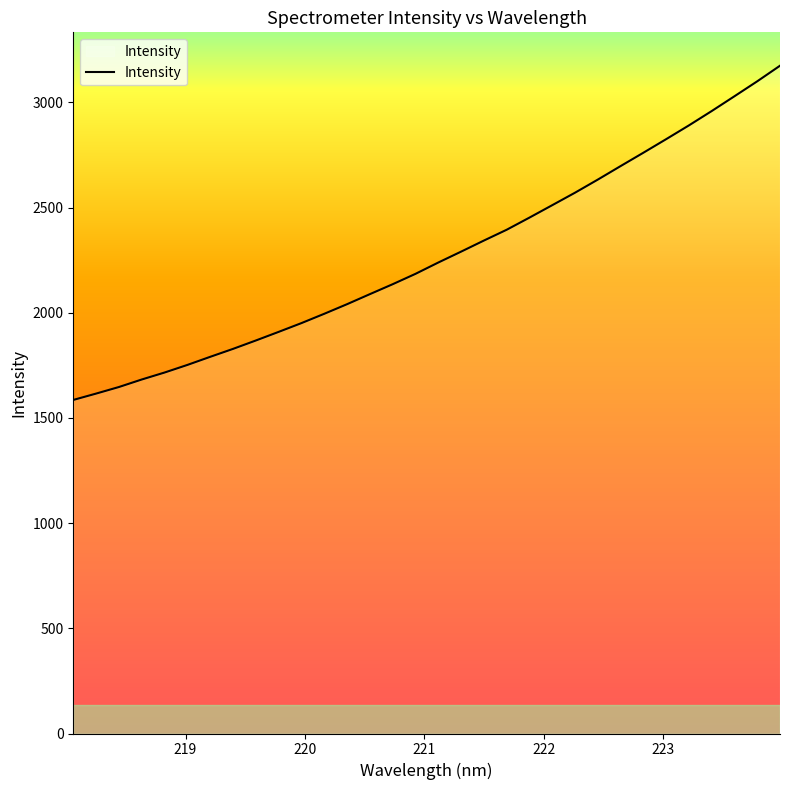

What is the greatest value displayed?

3173.9